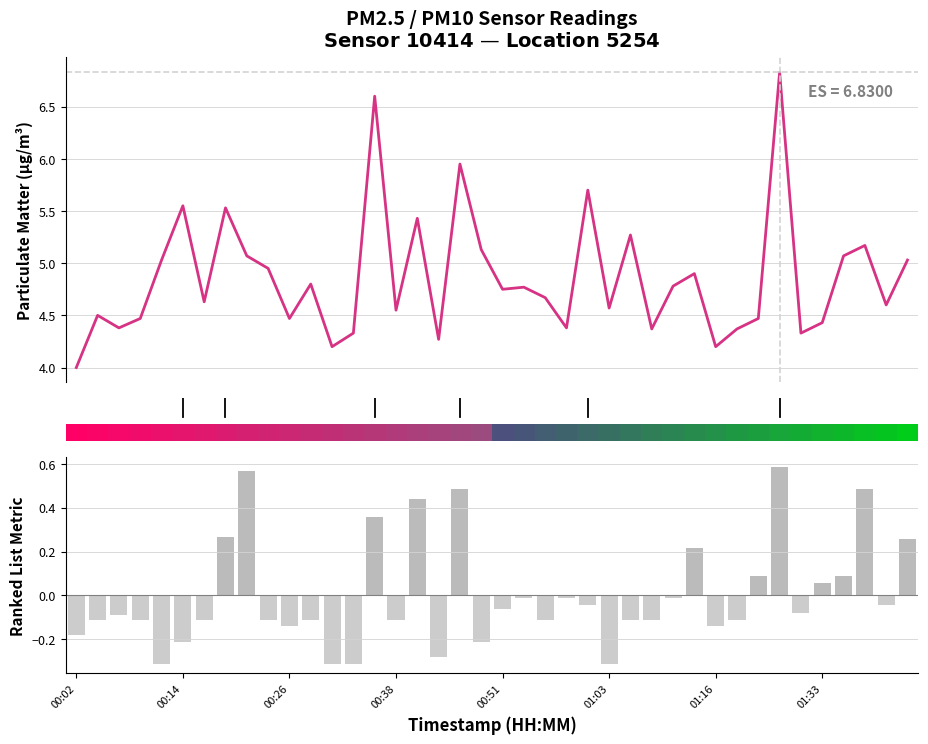

How many values in the P2 (centred) series exceed 0?

12